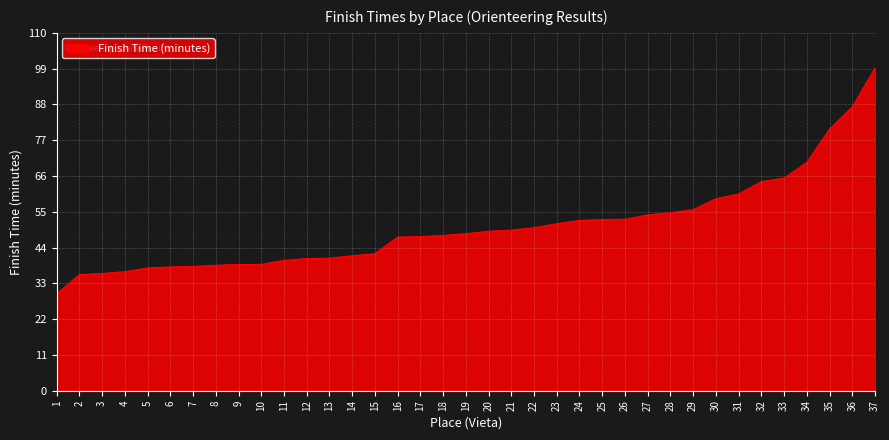

What is the smallest value displayed?

29.8